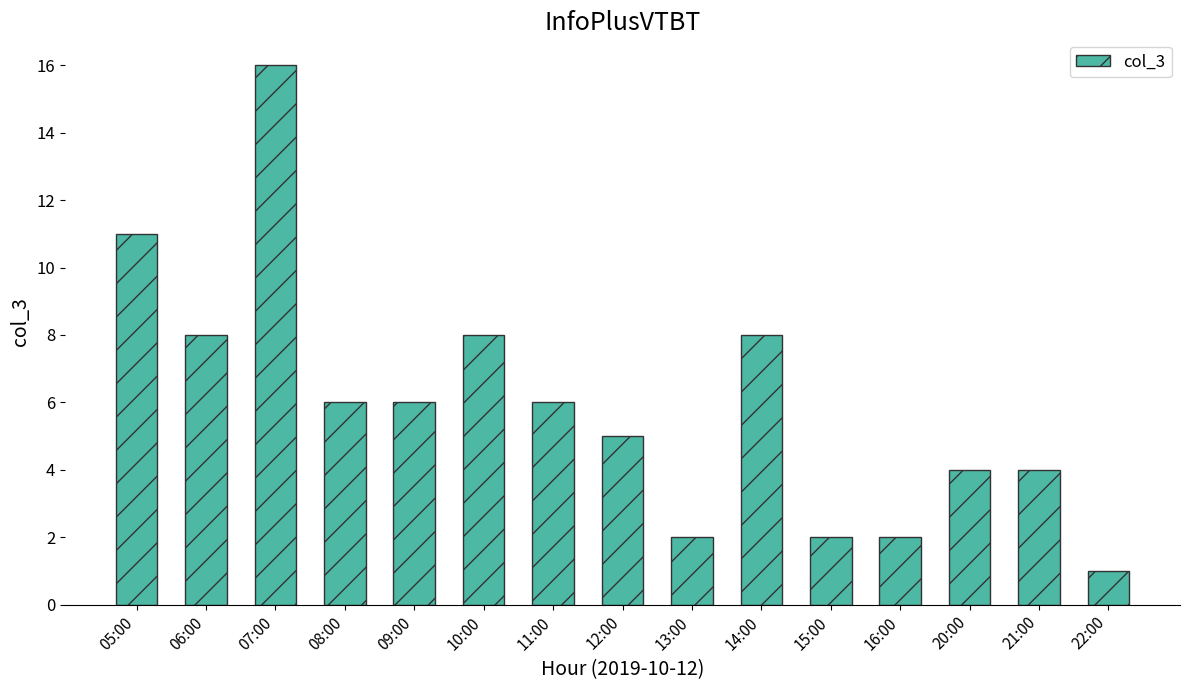

What is the difference between the maximum and minimum values?

15